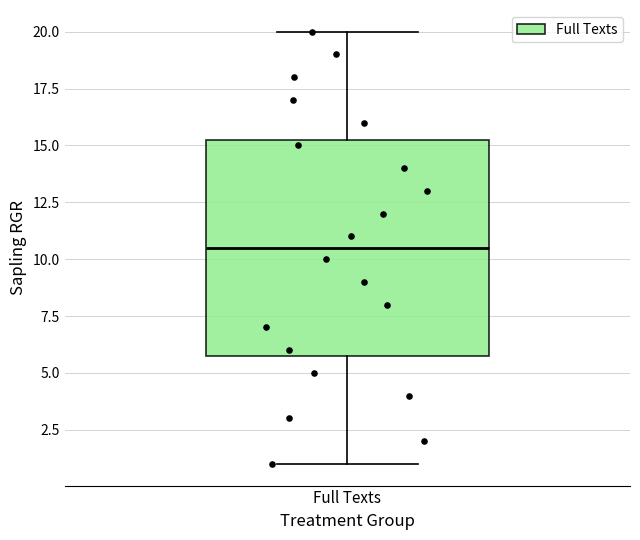

Transcribe this box plot: give where the median line is, the range the box spans, and where the two whiskers end, as read against the y-axis. The values are not printed on the chart, so give them approximately, as read against the axis.

median 10.5, box 6.0 to 15.5, whiskers 1.0 to 20.0